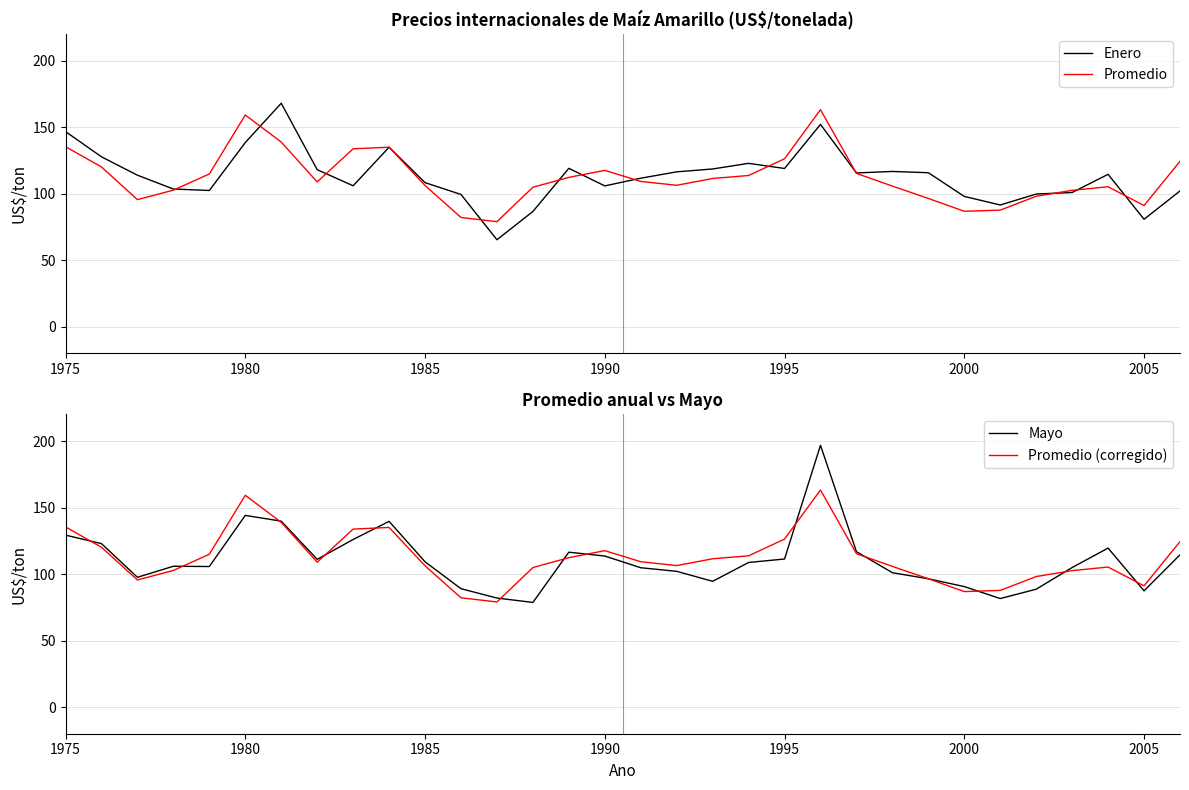

True or false: Enero has more than 2 interior local peaks.

True